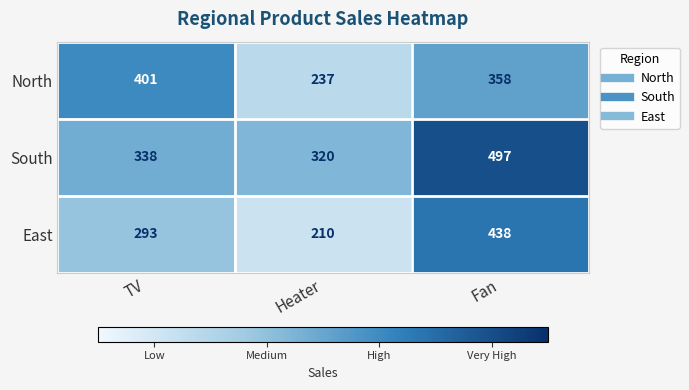

Between Heater and Fan, which series saw the biggest shift?

East